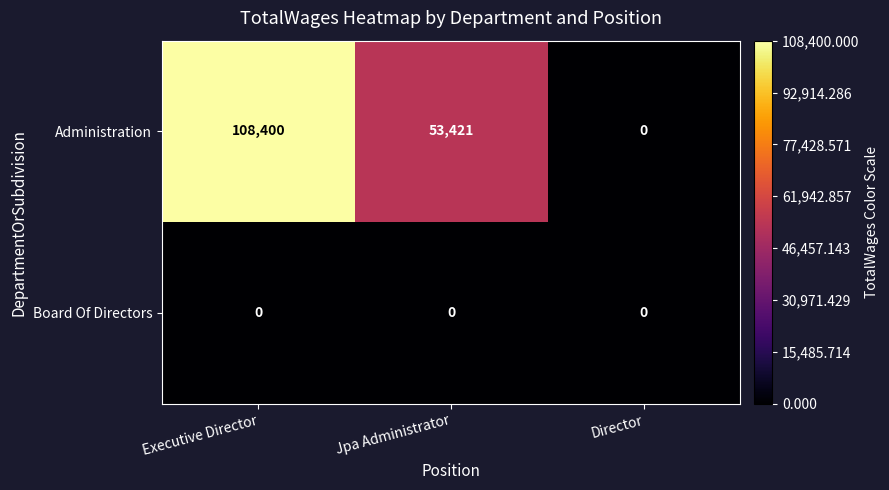

Count the number of categories in the chart.

3